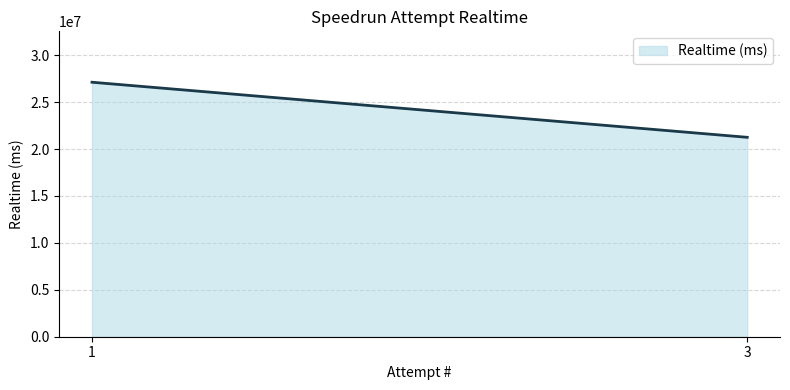

Reading right to left, extract all data points from this chart.

3=21249529	1=27118986